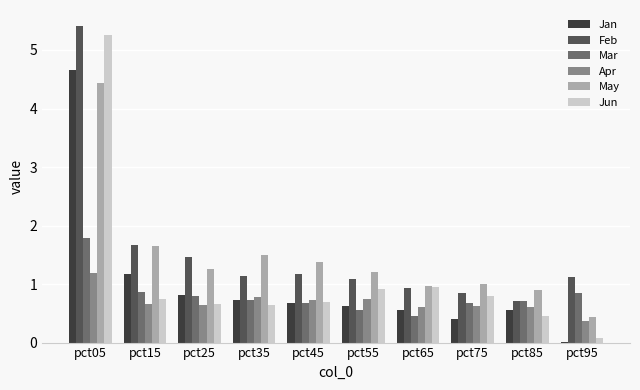

At which label does Apr reach its peak?

pct05